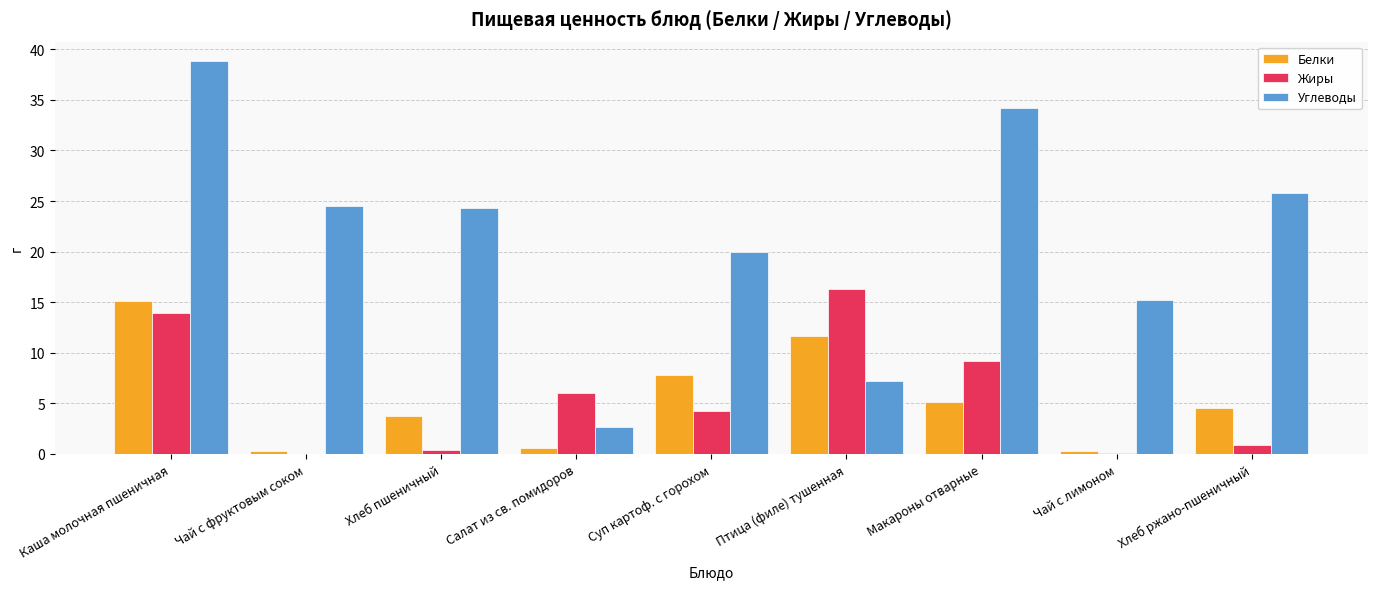

Is the value of Жиры at Макароны отварные greater than the value of Углеводы at Салат из св. помидоров?

Yes